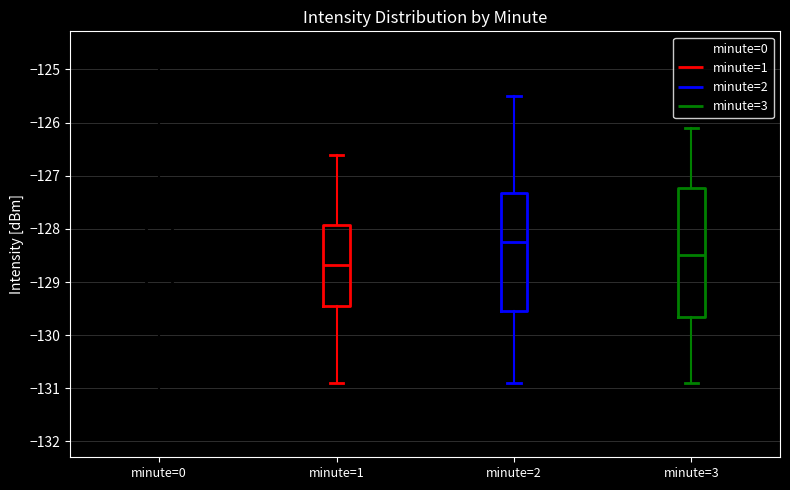

Comparing the boxes themselves (not the whiskers), which one is the tallest?

minute=3